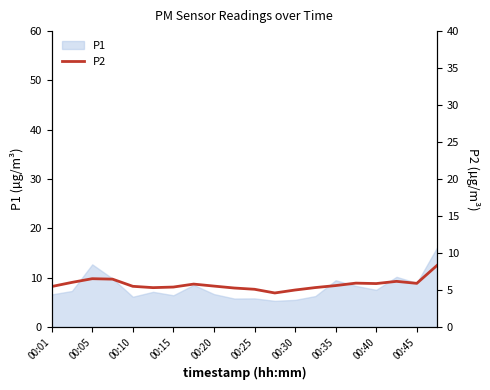

Is it true that P1 equals 1.9 at 00:15?

False